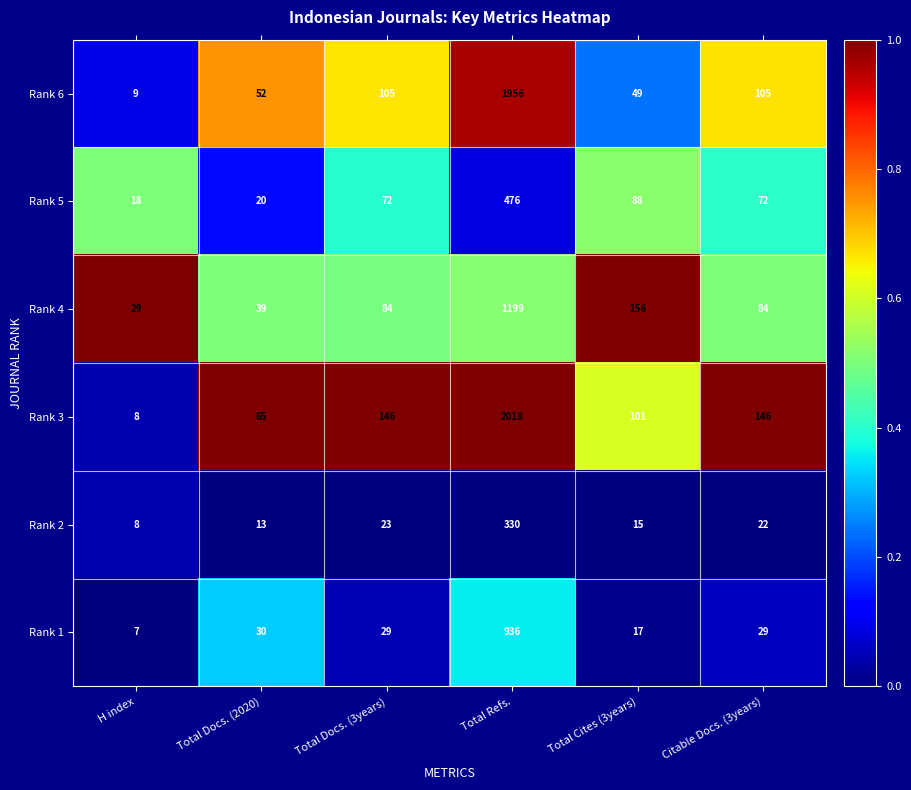

The value of Rank 3 at Total Refs. is 2018. True or false?

True